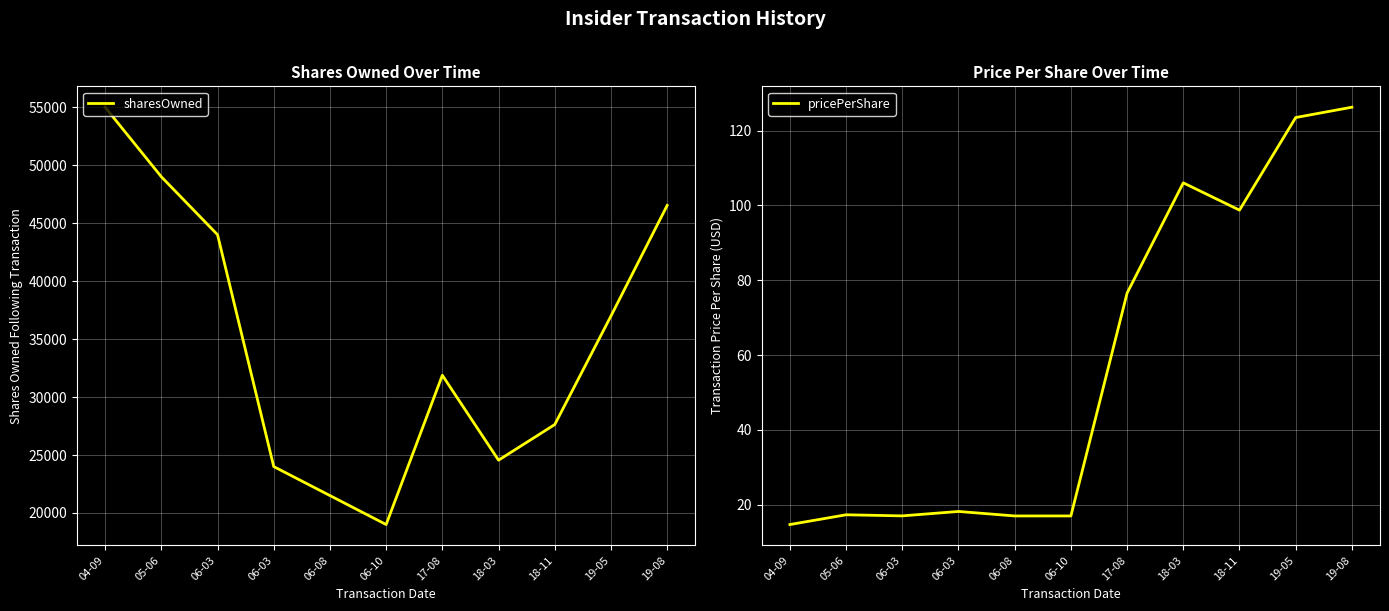

In pricePerShare, how many points are lower than both neighbors (excluding endpoints)?

2